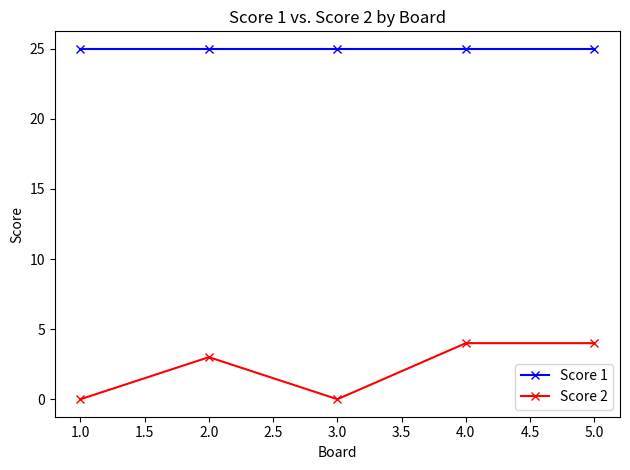

Reading left to right, extract all data points from this chart.

Score 1: 1.0=25	2.0=25	3.0=25	4.0=25	5.0=25
Score 2: 1.0=0	2.0=3	3.0=0	4.0=4	5.0=4